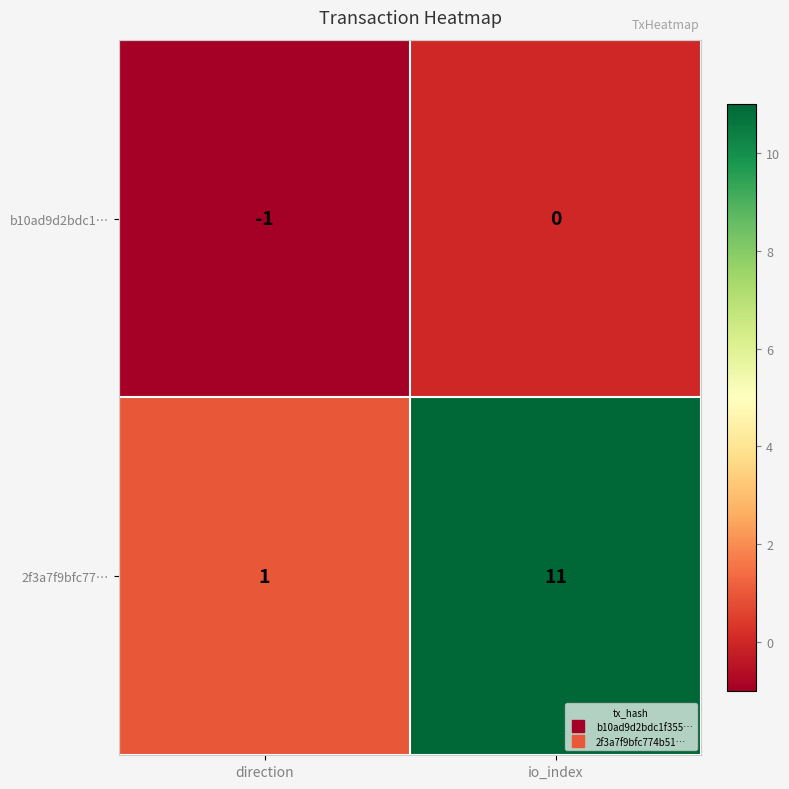

What is the average value of the 2f3a7f9bfc77… series?

6